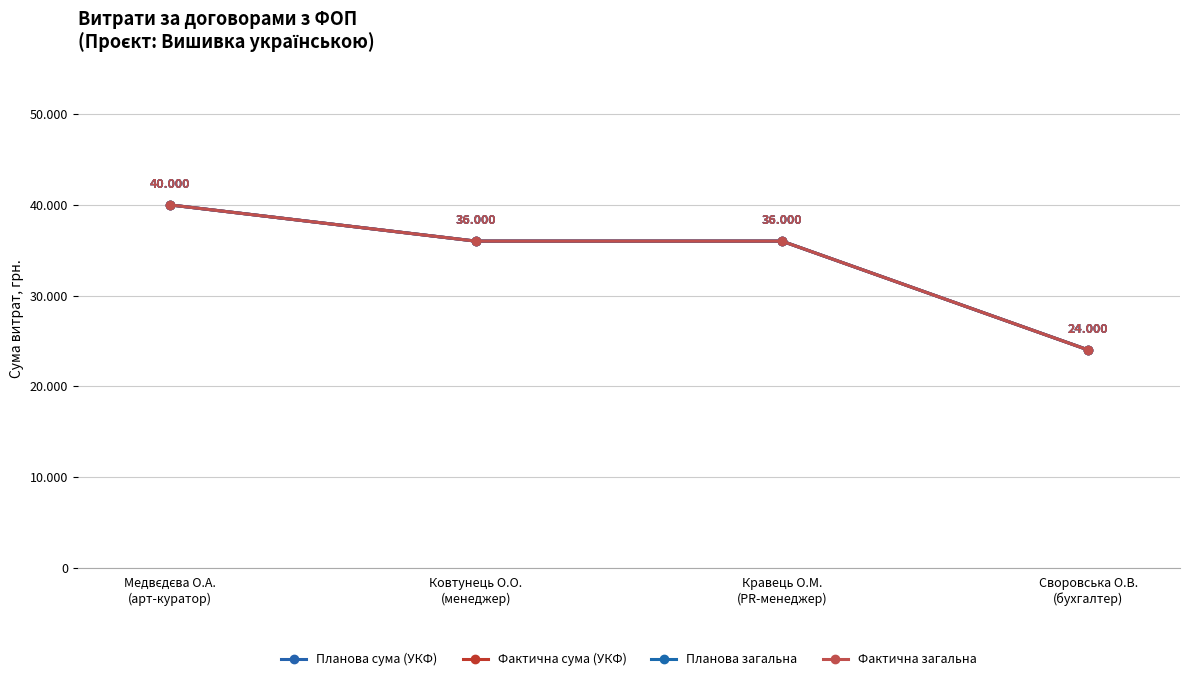

What is the value of the Фактична загальна point at the 4th from the left?

24000